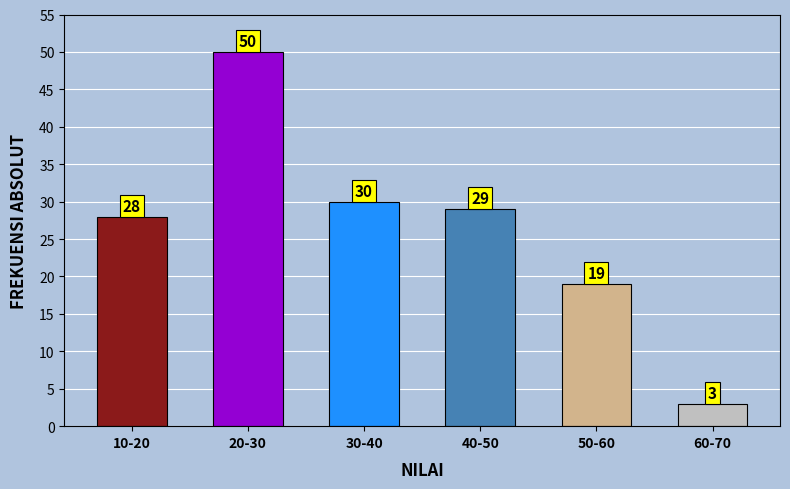

Reading right to left, transcribe all the data shown in this chart.

60-70=3	50-60=19	40-50=29	30-40=30	20-30=50	10-20=28